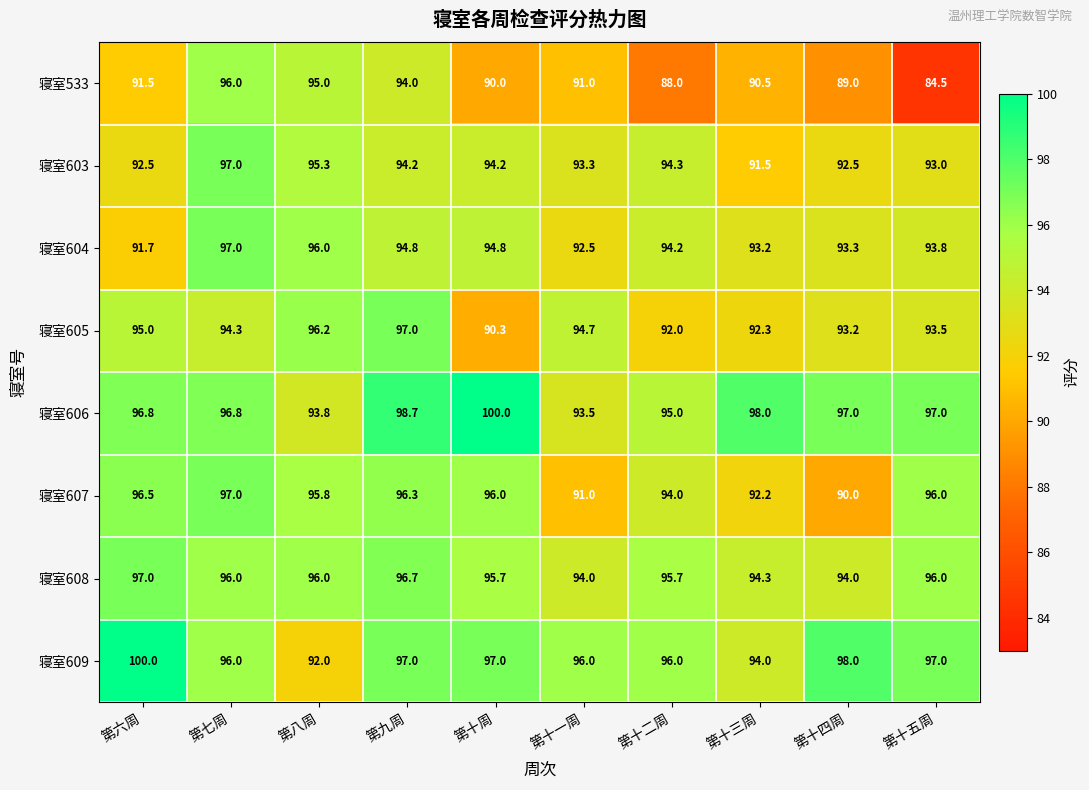

Which category has the lowest value in the 寝室609 series?

第八周